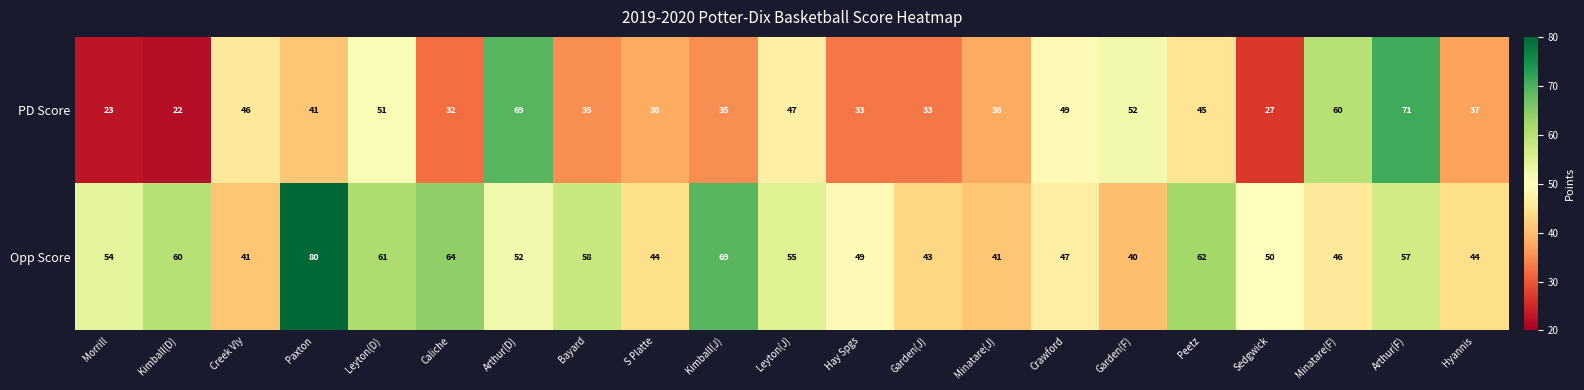

Between Morrill and Crawford, which series saw the biggest shift?

PD Score